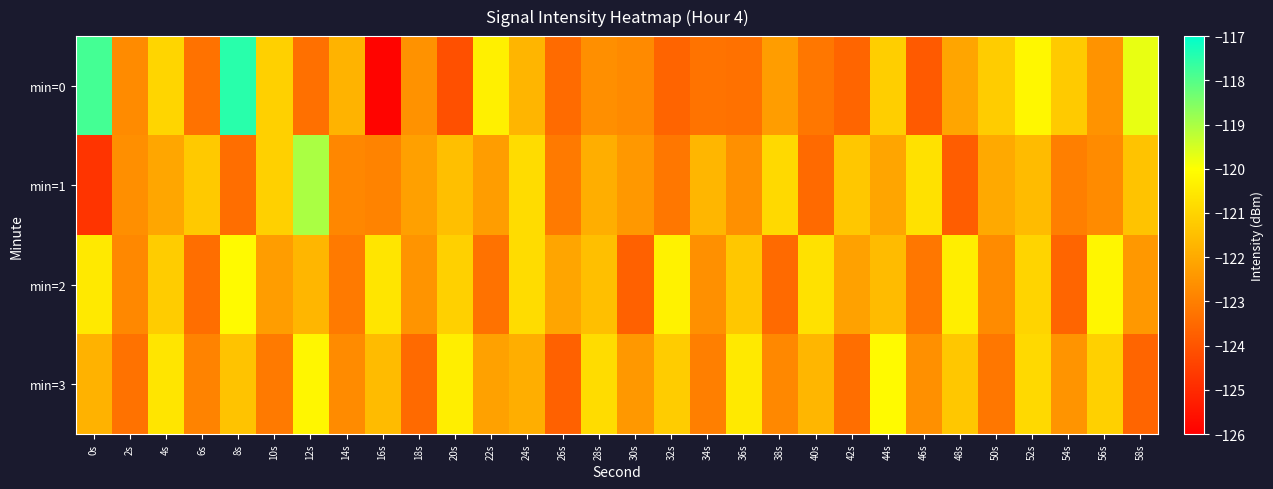

Which series has the largest range (max minus min)?

min=0